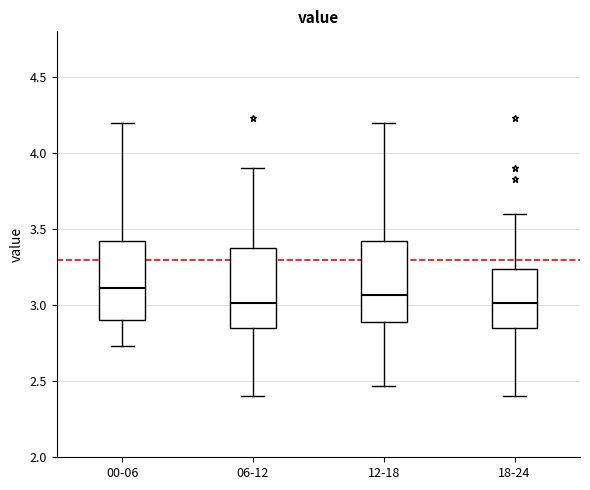

Which box's median line is the highest?

00-06